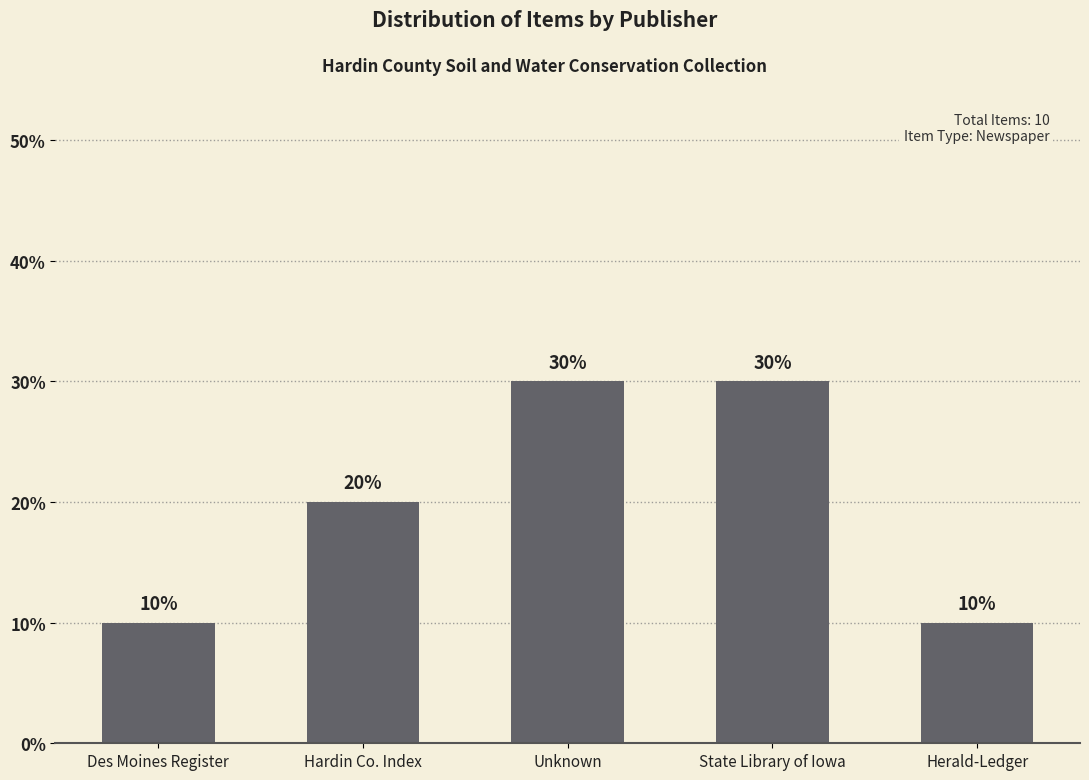

What is the label of the 1st bar from the left?

Des Moines Register